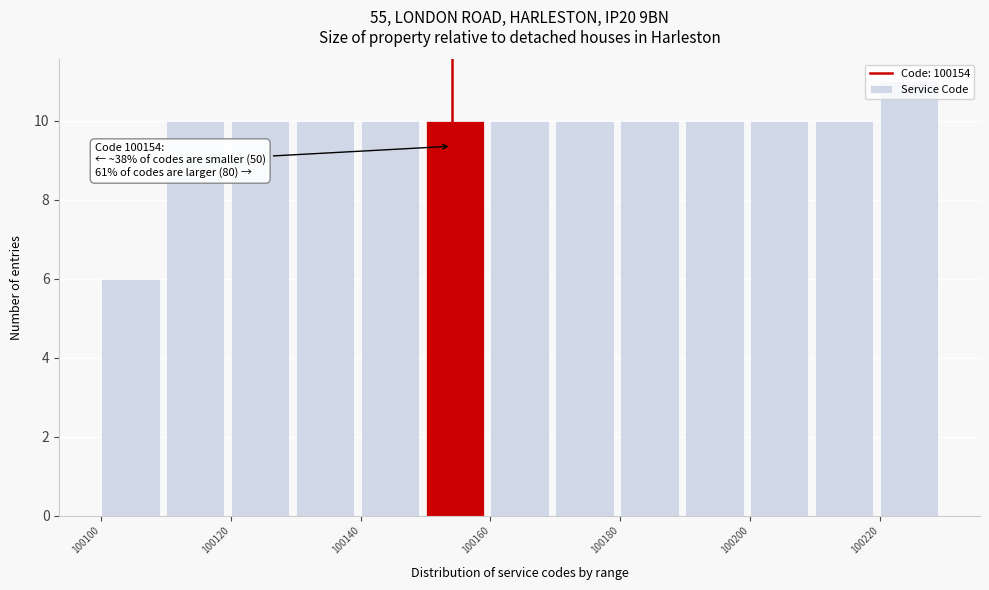

Which range on the x-axis has the tallest bar?

100220 to 100230